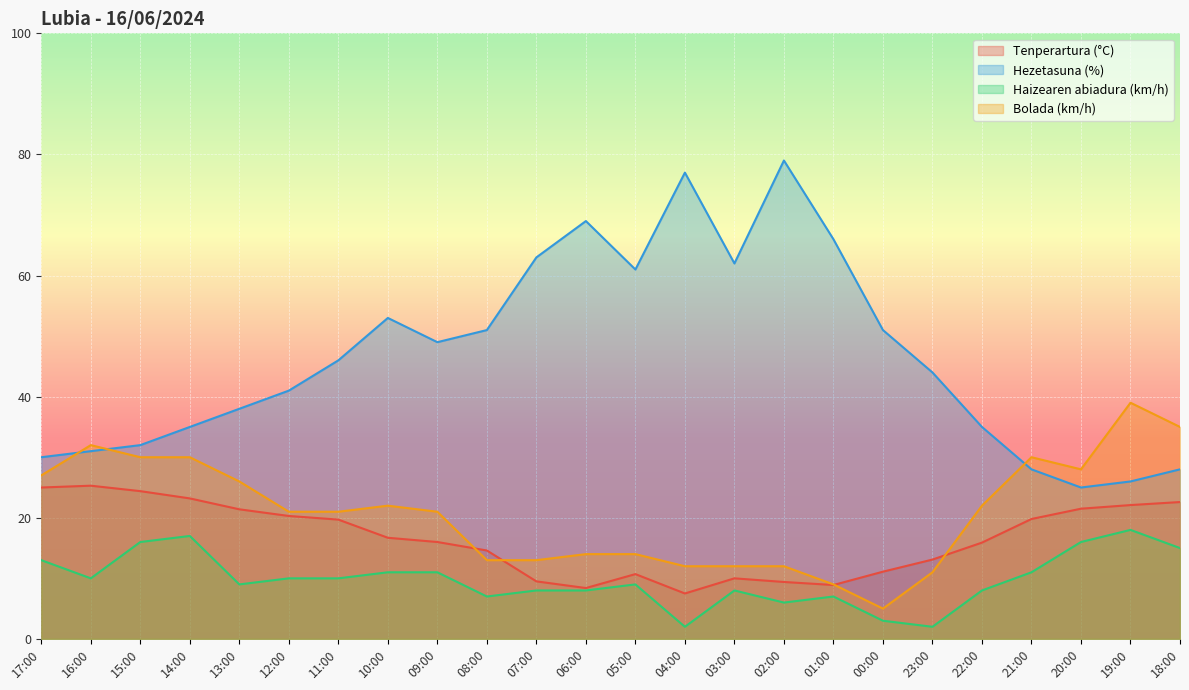

Reading left to right, what are all the values shown in this chart?

Tenperartura (°C): 17:00=25.0	16:00=25.3	15:00=24.4	14:00=23.2	13:00=21.4	12:00=20.3	11:00=19.7	10:00=16.7	09:00=16.0	08:00=14.6	07:00=9.5	06:00=8.4	05:00=10.7	04:00=7.5	03:00=10.0	02:00=9.4	01:00=8.9	00:00=11.1	23:00=13.1	22:00=15.9	21:00=19.8	20:00=21.5	19:00=22.1	18:00=22.6
Hezetasuna (%): 17:00=30.0	16:00=31.0	15:00=32.0	14:00=35.0	13:00=38.0	12:00=41.0	11:00=46.0	10:00=53.0	09:00=49.0	08:00=51.0	07:00=63.0	06:00=69.0	05:00=61.0	04:00=77.0	03:00=62.0	02:00=79.0	01:00=66.0	00:00=51.0	23:00=44.0	22:00=35.0	21:00=28.0	20:00=25.0	19:00=26.0	18:00=28.0
Haizearen abiadura (km/h): 17:00=13.0	16:00=10.0	15:00=16.0	14:00=17.0	13:00=9.0	12:00=10.0	11:00=10.0	10:00=11.0	09:00=11.0	08:00=7.0	07:00=8.0	06:00=8.0	05:00=9.0	04:00=2.0	03:00=8.0	02:00=6.0	01:00=7.0	00:00=3.0	23:00=2.0	22:00=8.0	21:00=11.0	20:00=16.0	19:00=18.0	18:00=15.0
Bolada (km/h): 17:00=27.0	16:00=32.0	15:00=30.0	14:00=30.0	13:00=26.0	12:00=21.0	11:00=21.0	10:00=22.0	09:00=21.0	08:00=13.0	07:00=13.0	06:00=14.0	05:00=14.0	04:00=12.0	03:00=12.0	02:00=12.0	01:00=9.0	00:00=5.0	23:00=11.0	22:00=22.0	21:00=30.0	20:00=28.0	19:00=39.0	18:00=35.0